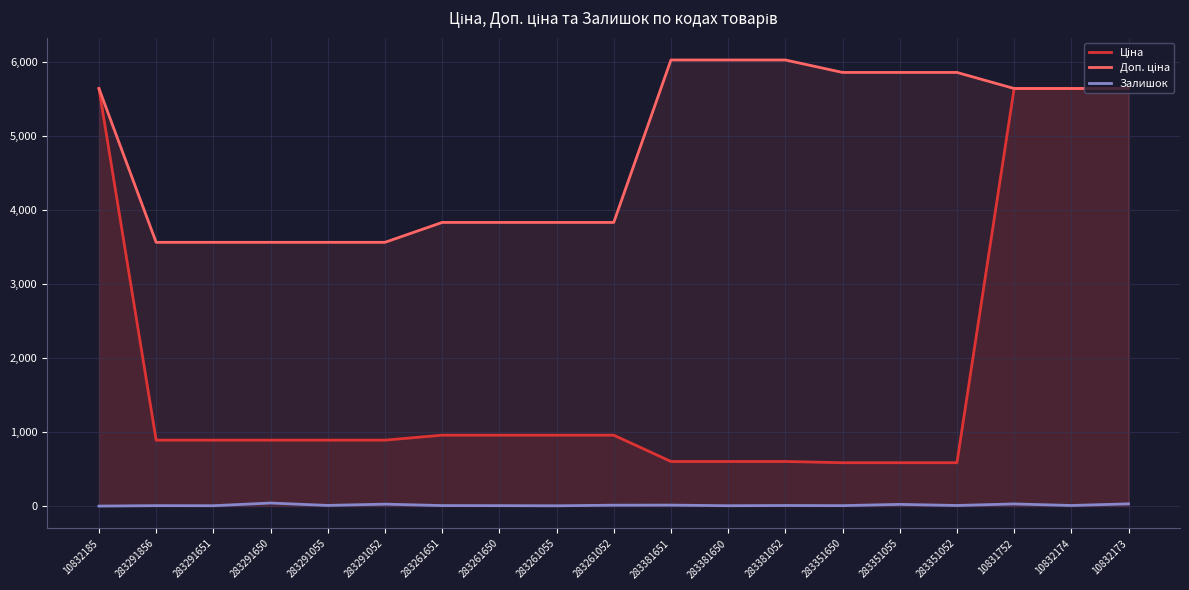

How many positive values does the Залишок series have?

18